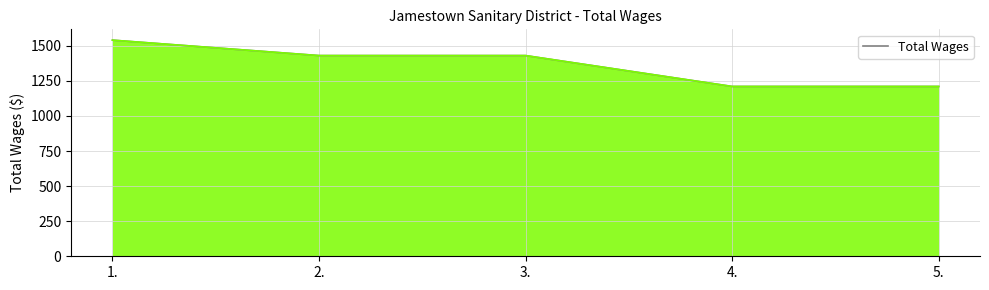

At which label does the data first exceed 1430?

1.